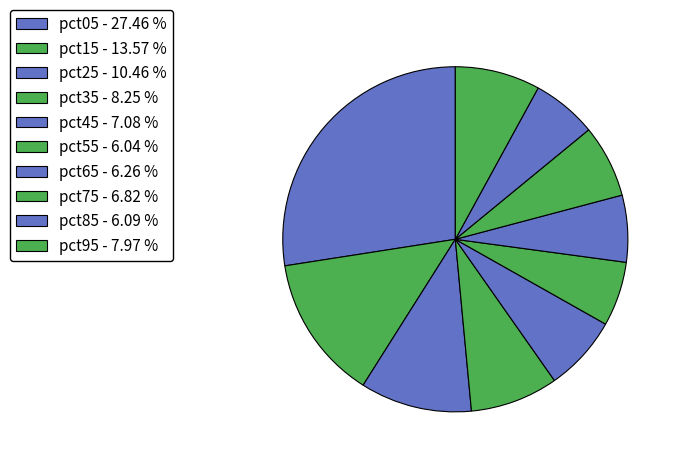

How many segments does this pie chart have?

10